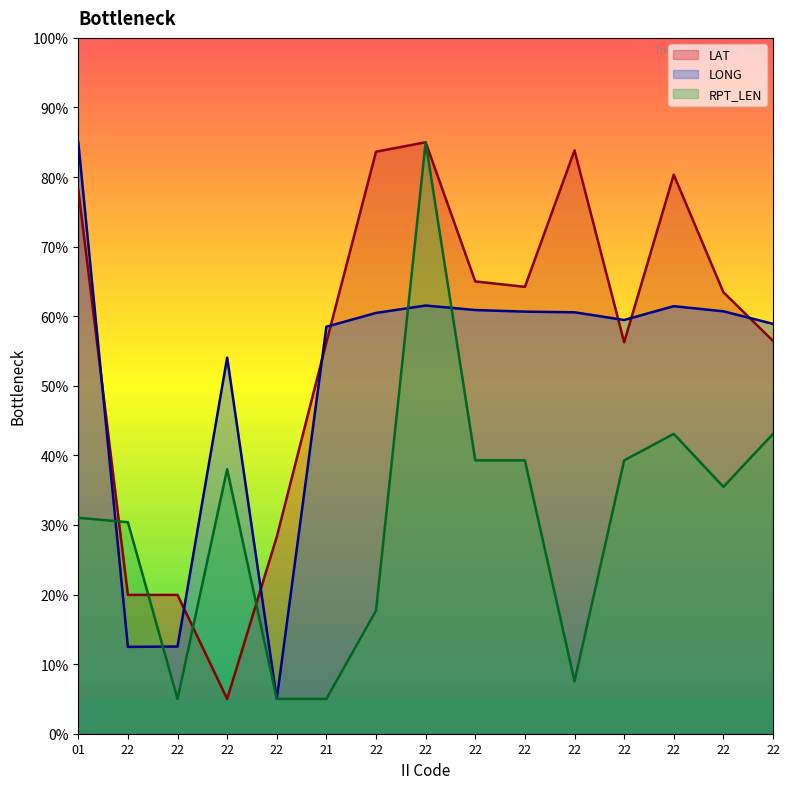

What is the difference between the second highest and minimum values in the LAT series?

78.8